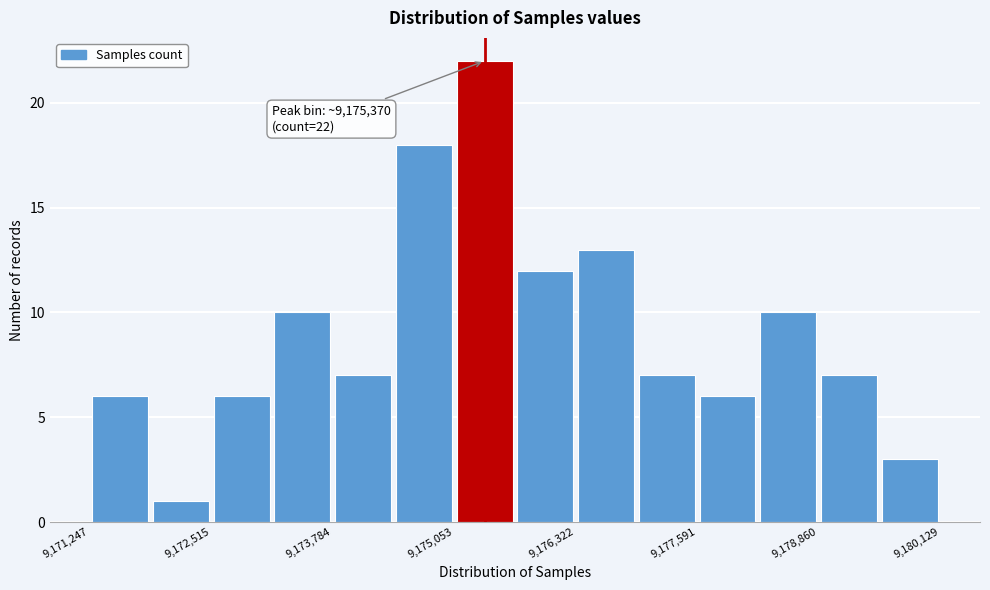

Read against the x-axis, roughly where is the centre of the tallest bar?

9175400